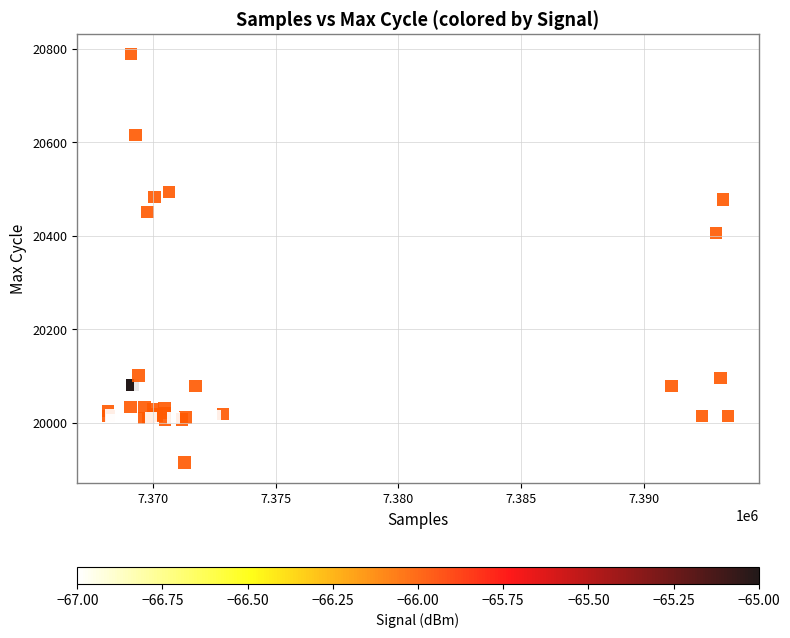

What Y value in the scatter plot is closest to 20351?

20406